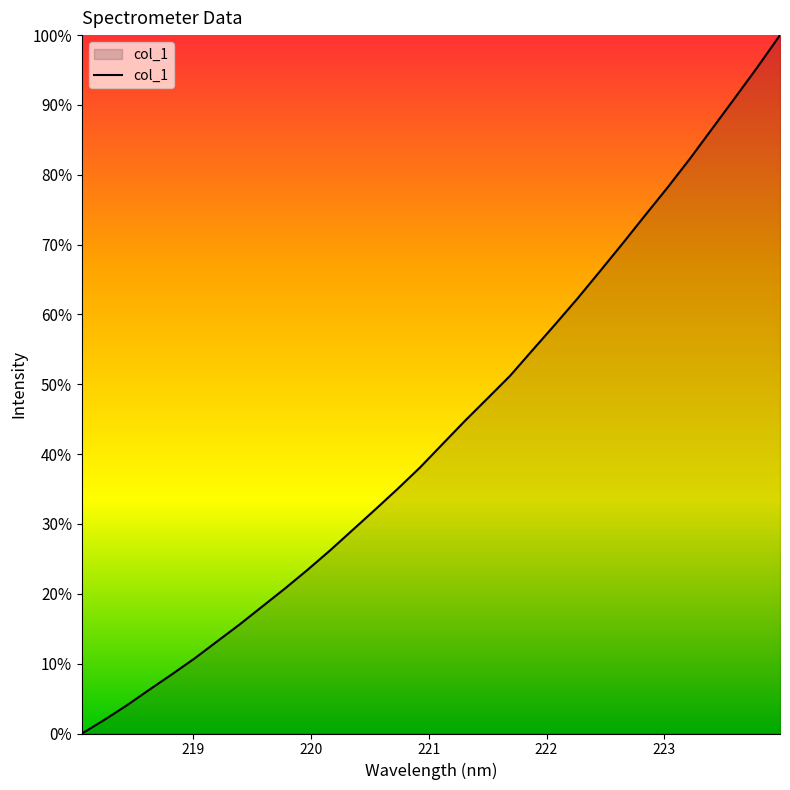

Does the chart have visible grid lines?

No